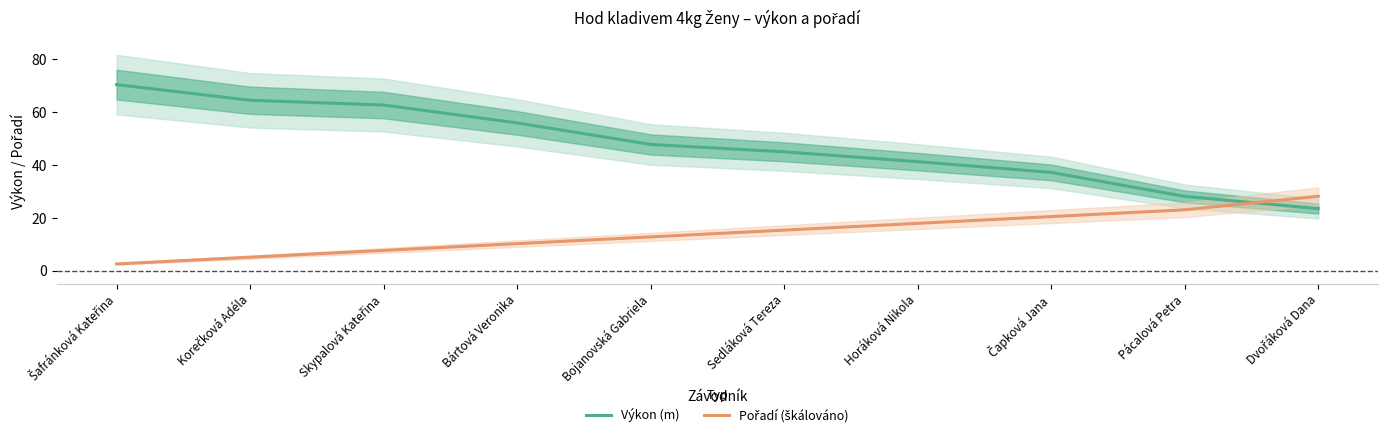

At Skypalová Kateřina, list the series in order from largest to smallest.

Výkon (m), Pořadí (škálováno)